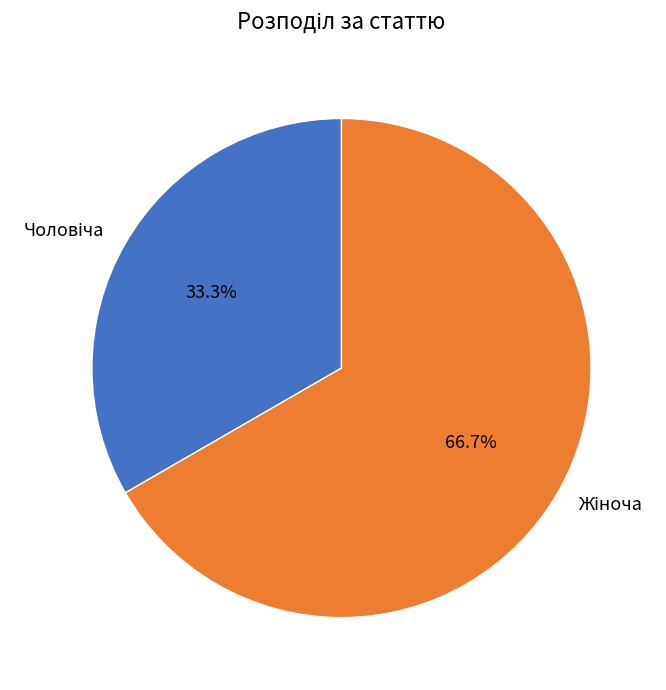

Does any single category account for the majority?

Yes